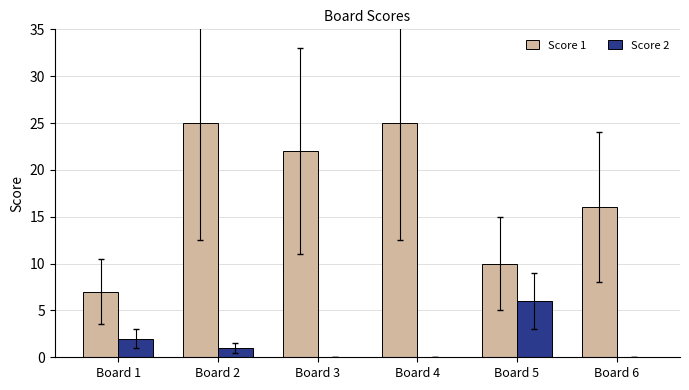

What is the difference between the Score 2 values at Board 4 and Board 2?

1